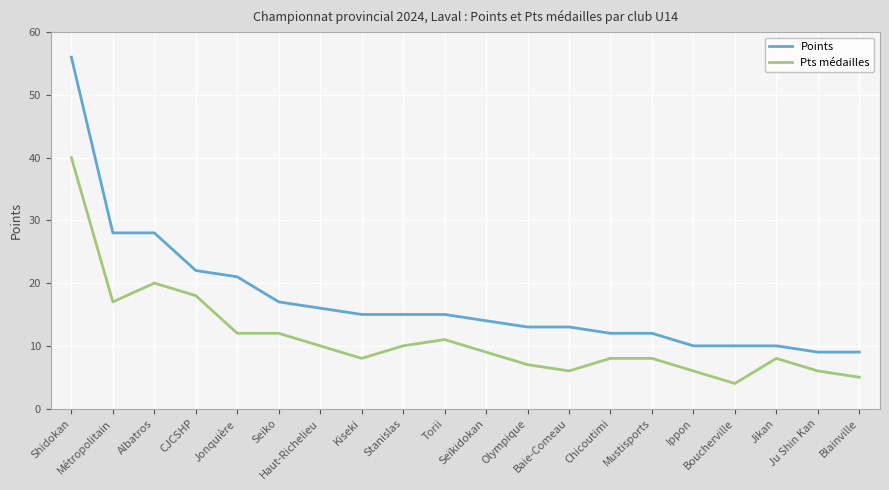

What is the difference between the highest and lowest values at Seiko?

5